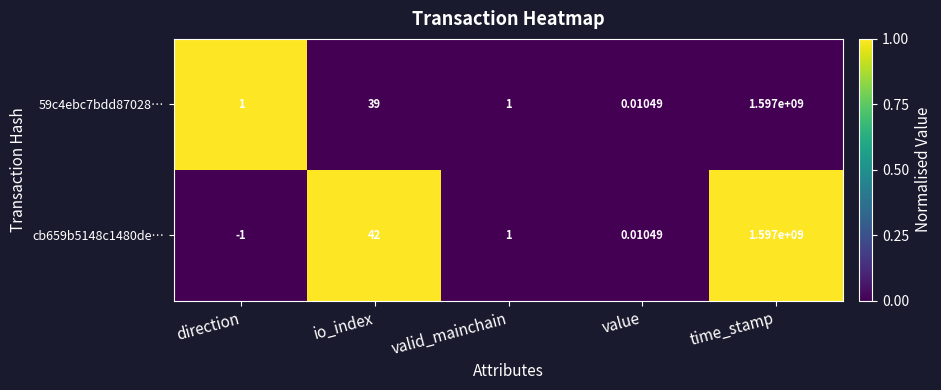

Where does the cb659b5148c1480de… series first go above 1?

io_index